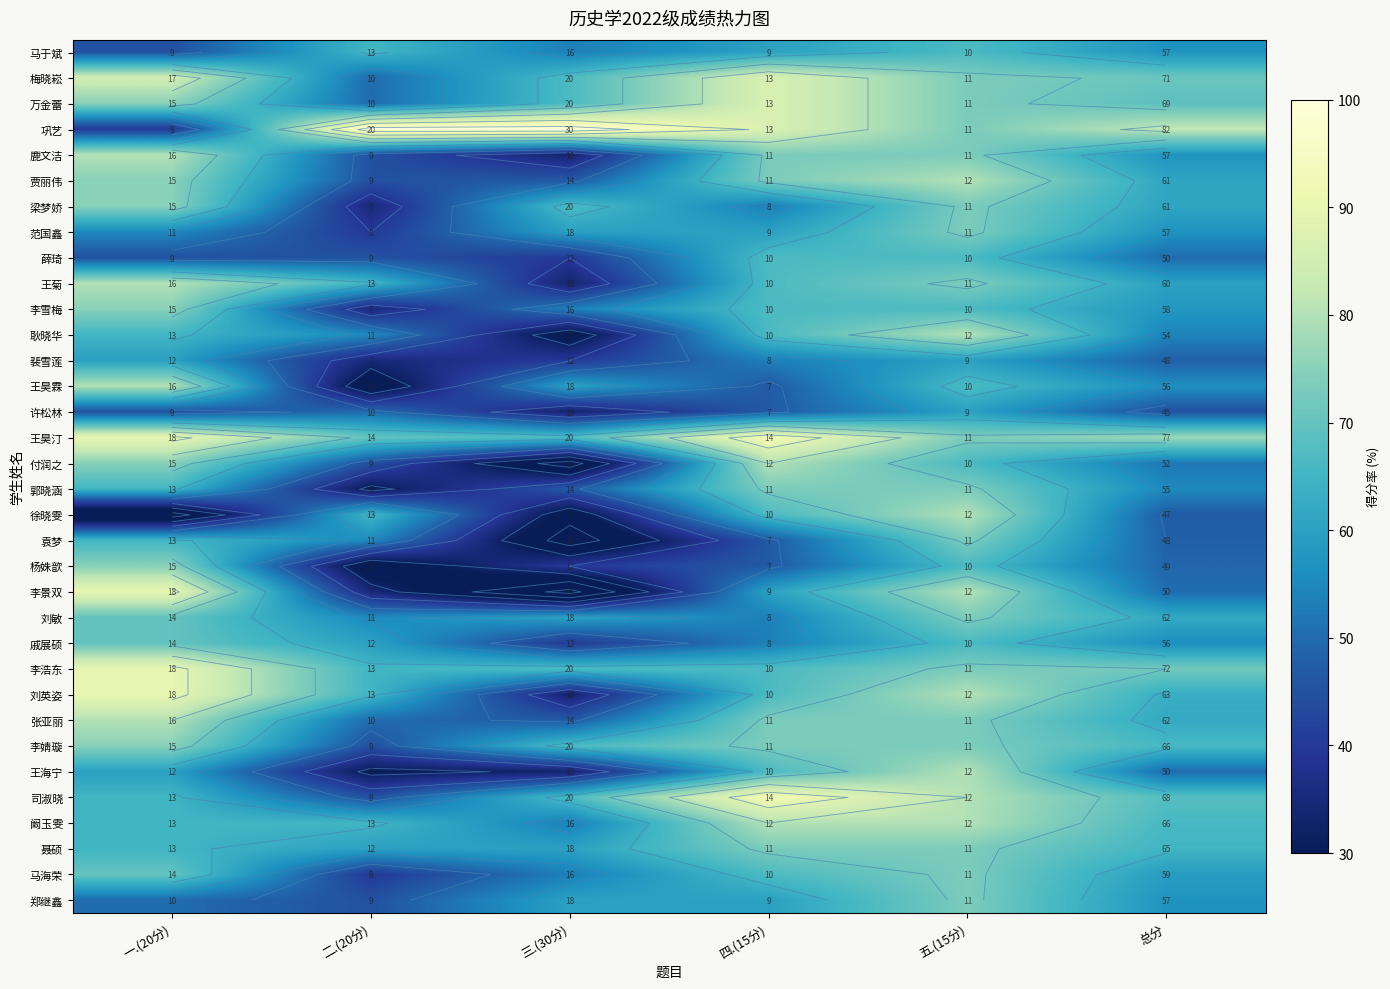

Between 一.(20分) and 三.(30分), which series saw the biggest shift?

李景双